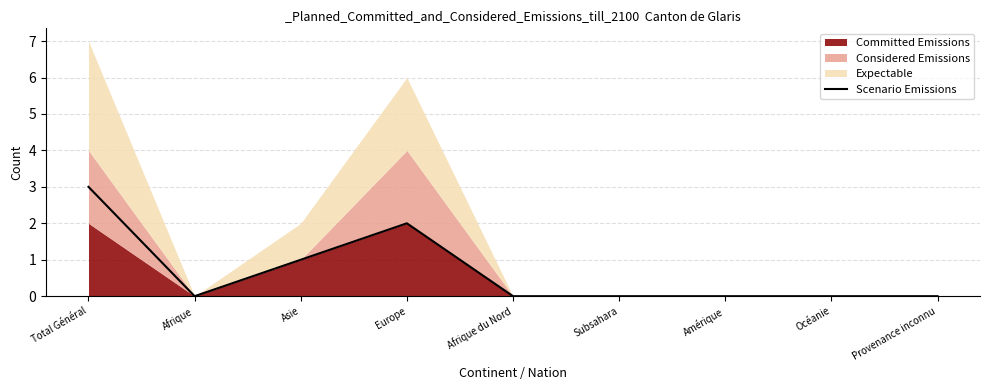

The chart shows a value of 0 at Afrique. True or false?

True